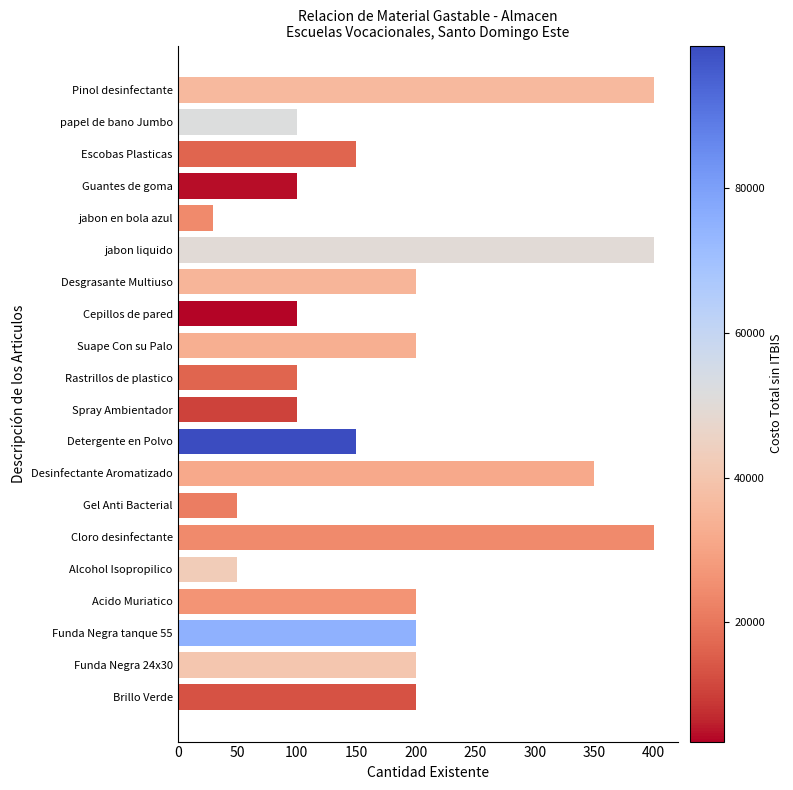

The chart shows a value of 177 at papel de bano Jumbo. True or false?

False